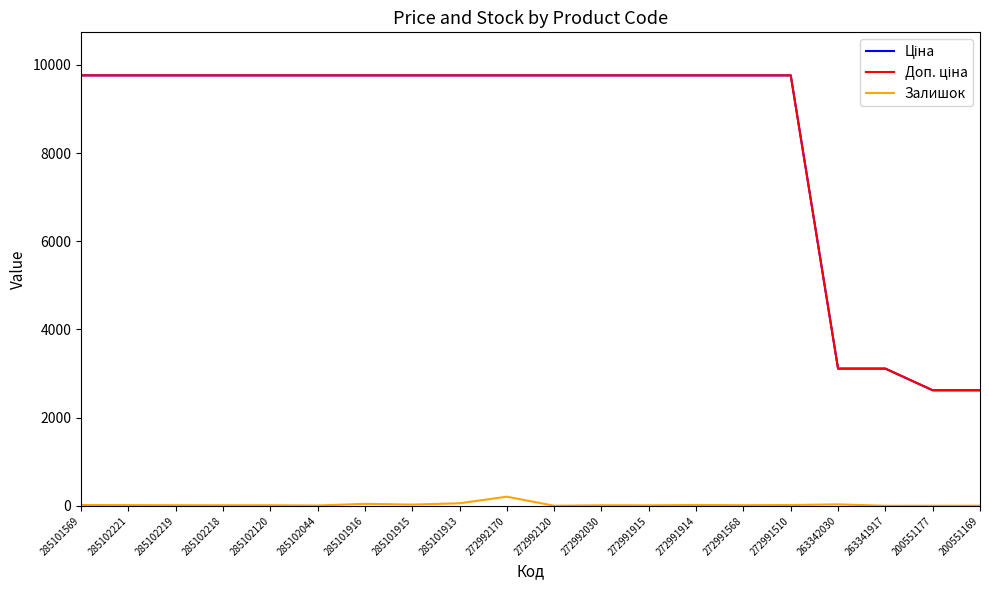

What is the greatest value displayed?

9764.4